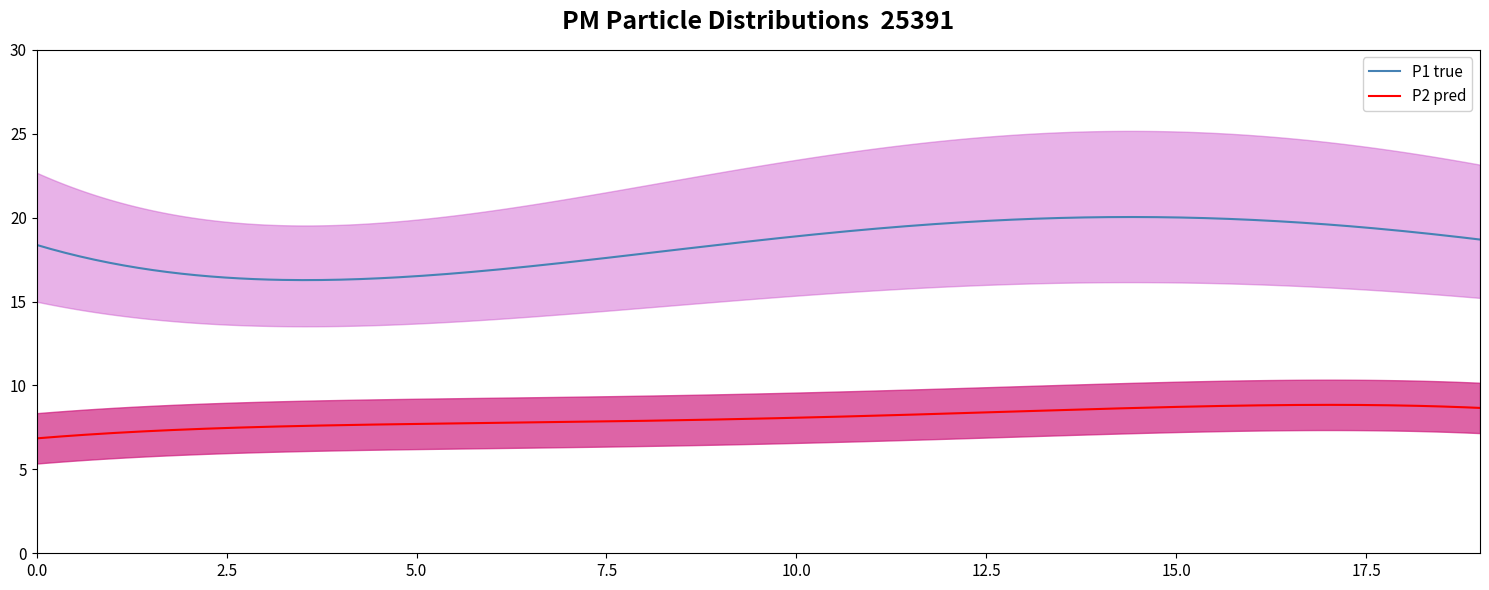

Between 5 and 18, which series saw the biggest shift?

P1